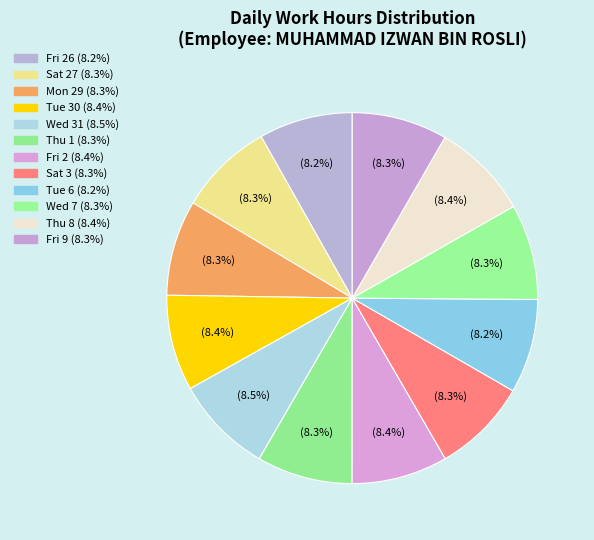

Is there a majority slice in this chart?

No